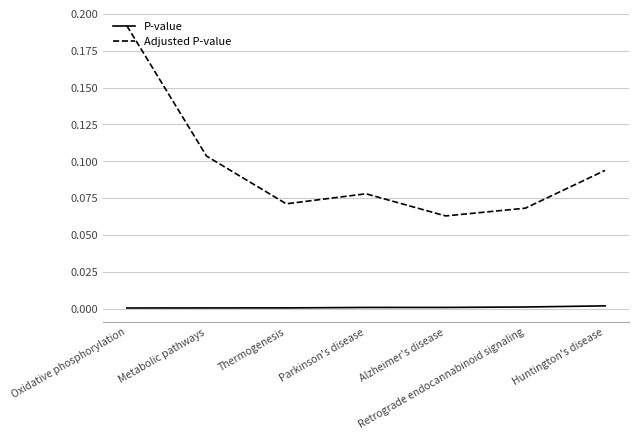

True or false: Adjusted P-value and P-value intersect in this chart.

False